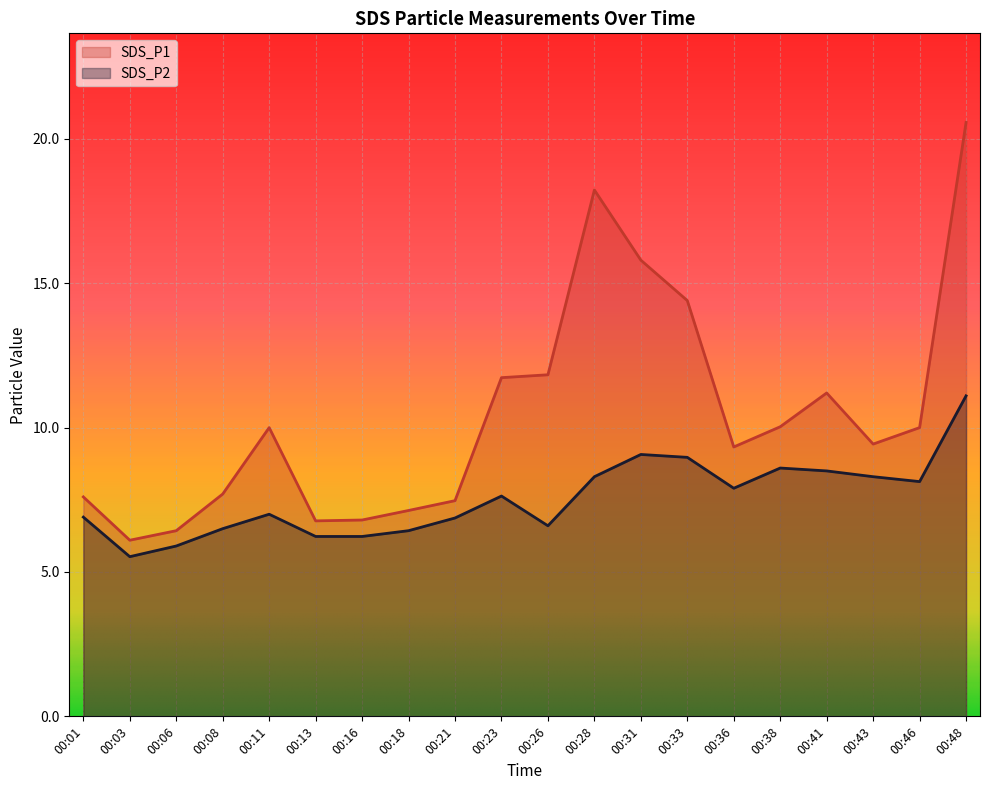

At 00:03, list the series in order from smallest to largest.

SDS_P2, SDS_P1